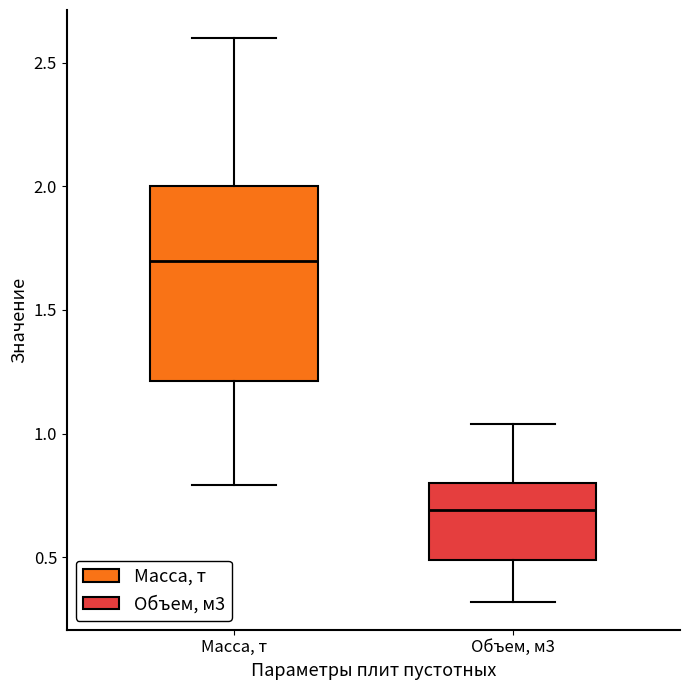

Where does the upper whisker of the box for Масса, т end on the y-axis? The values are not printed on the chart, so give them approximately, as read against the axis.

2.60